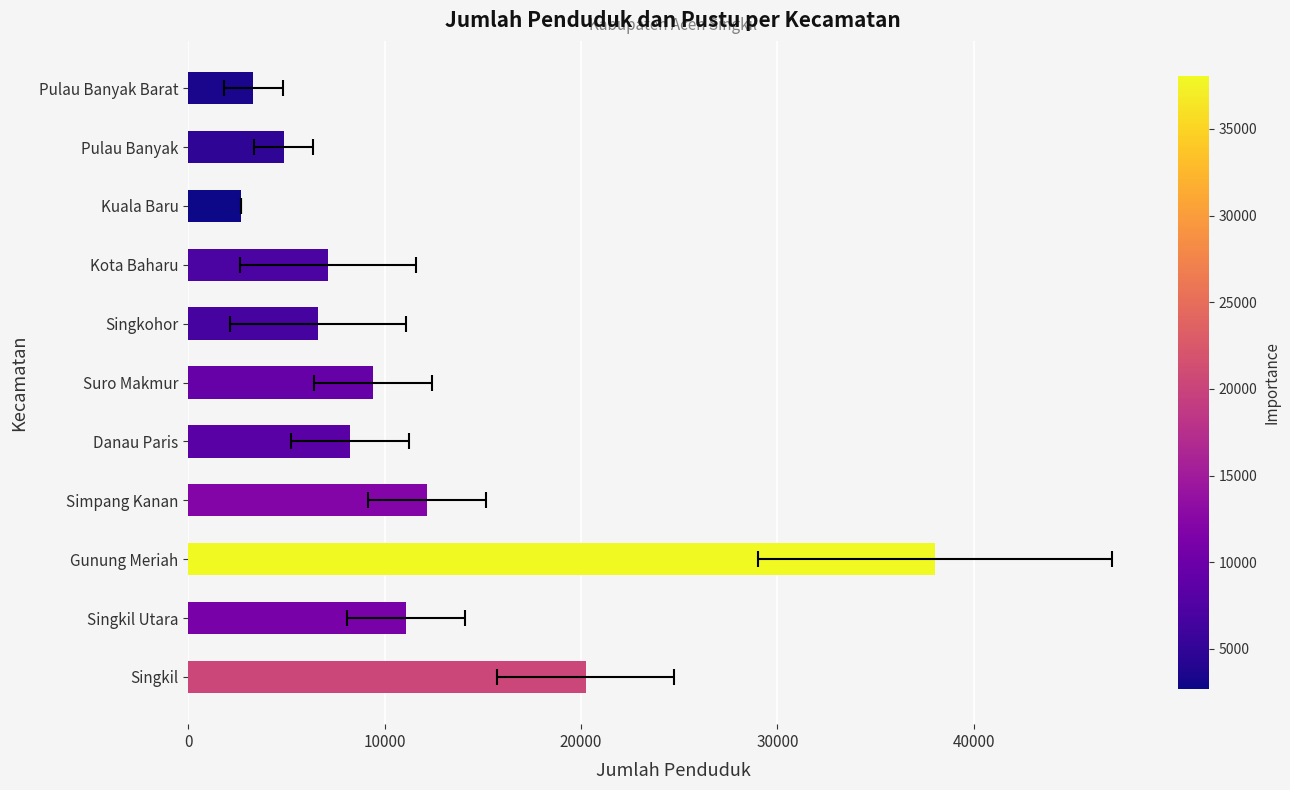

What is the average value?

11241